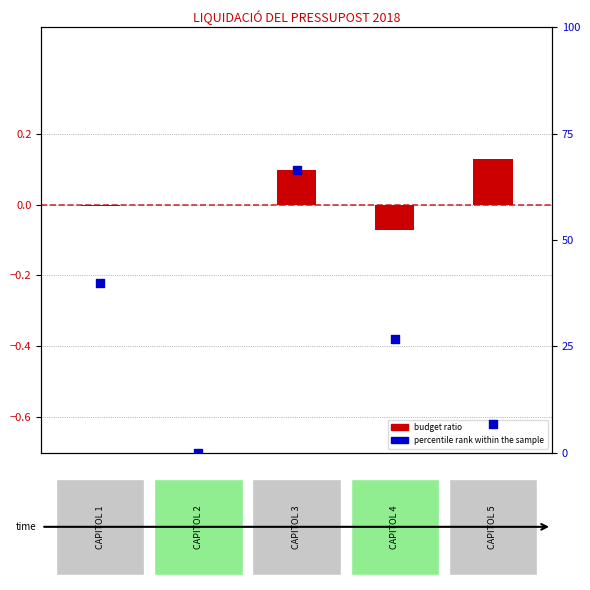

Which series reaches the maximum Y coordinate?

percentile rank within the sample